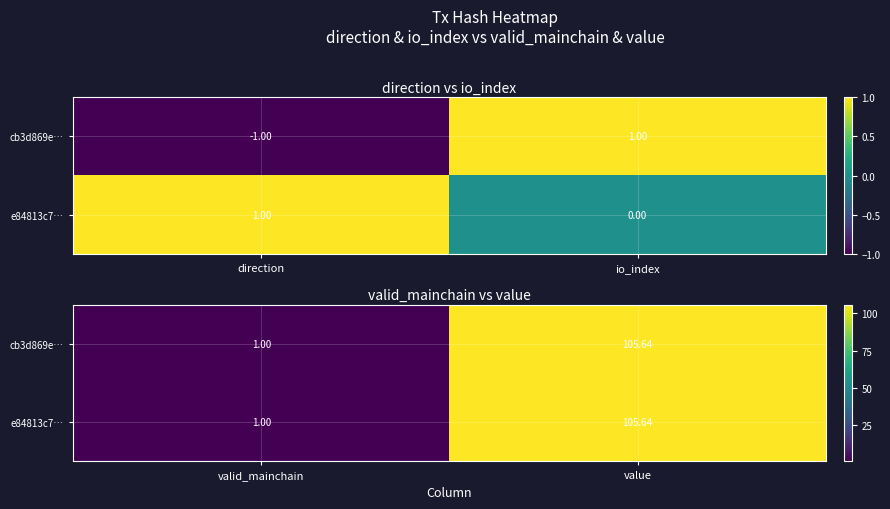

How many series are shown in this chart?

2